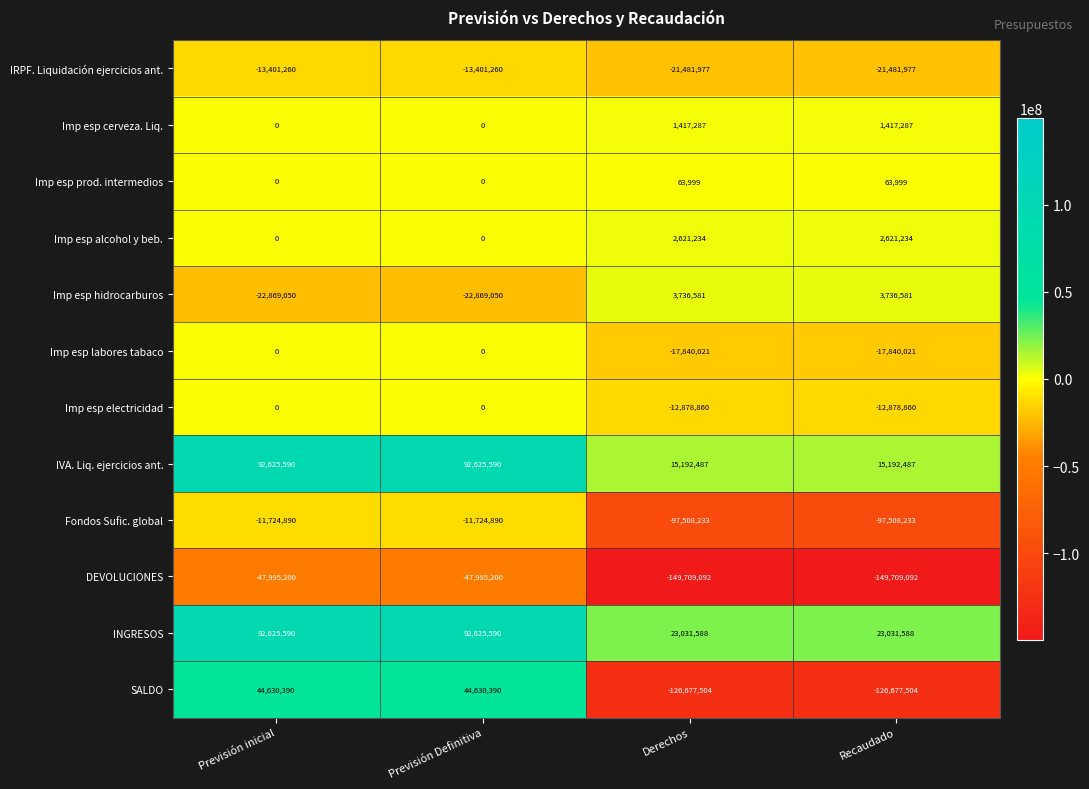

Is it true that IVA. Liq. ejercicios ant. equals 7474424 at Recaudado?

False